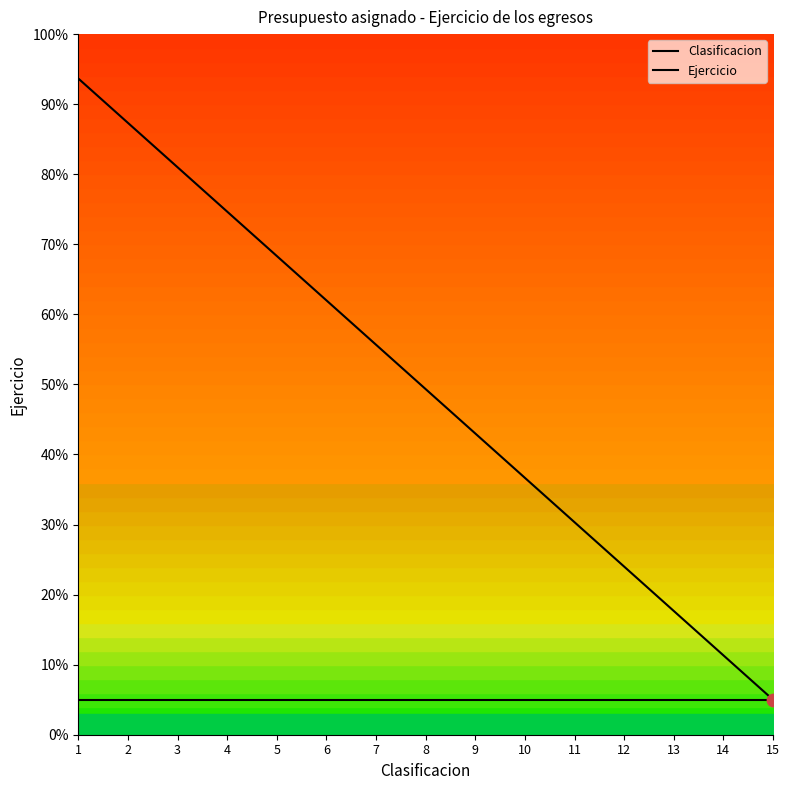

What are all the series names shown in the legend?

Clasificacion, Ejercicio